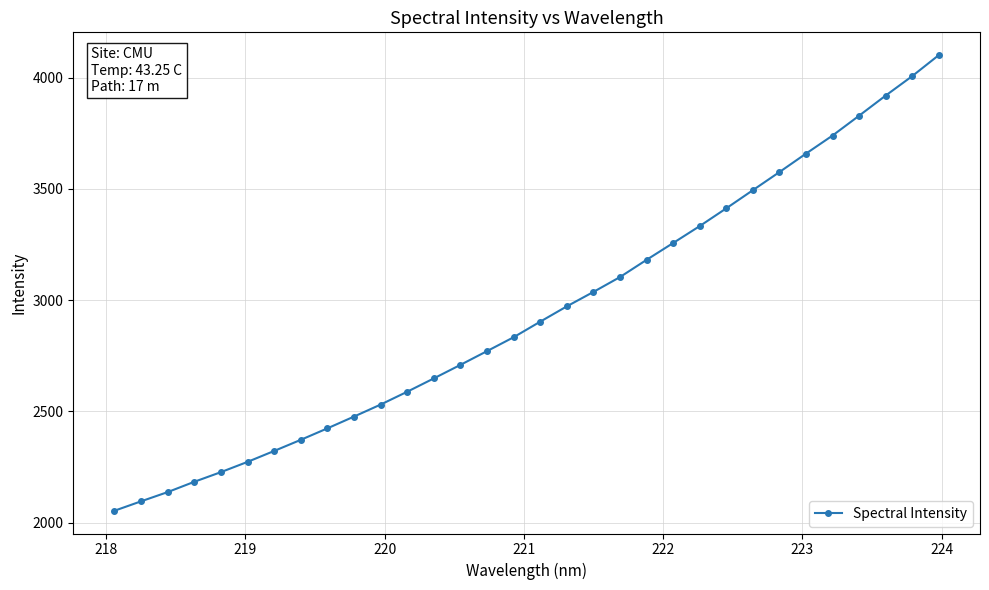

True or false: there are more than 0 points higher than both neighbors.

False